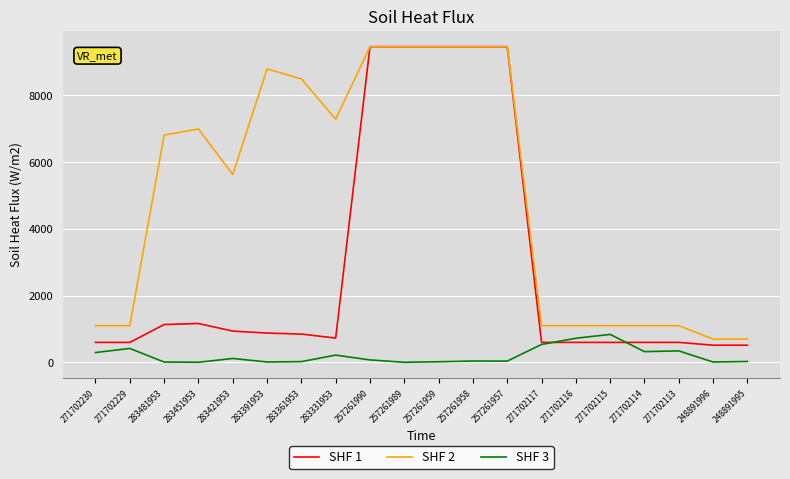

What is the maximum value shown in the chart?

9458.9